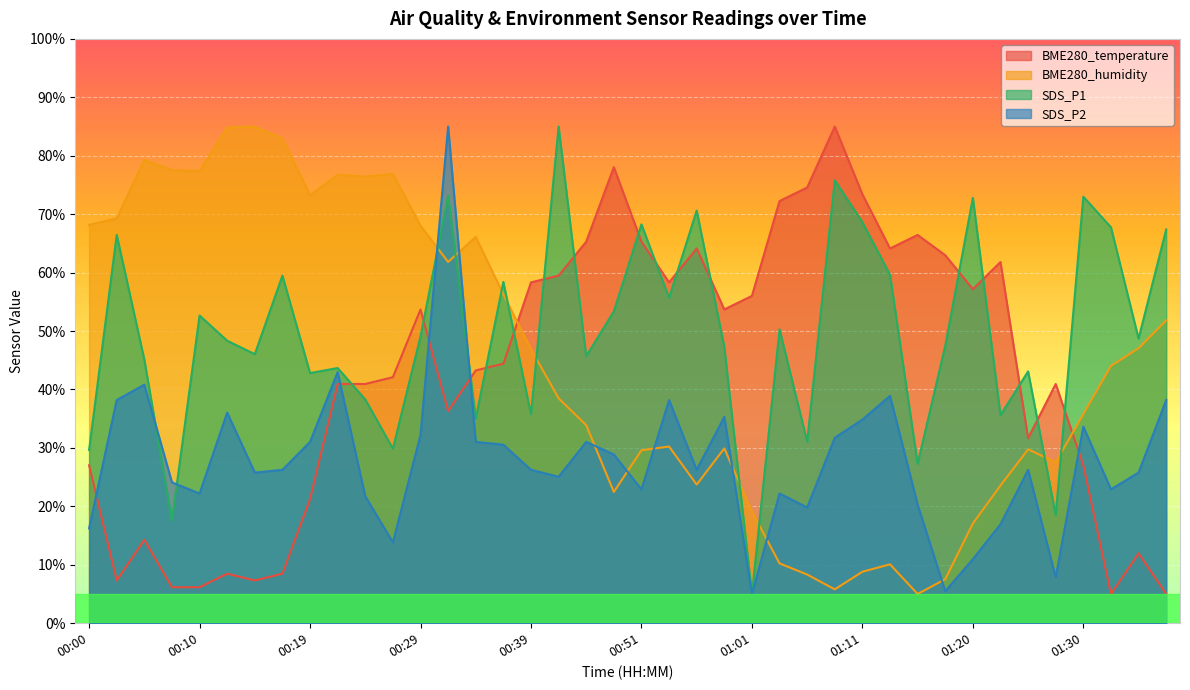

Where does the BME280_humidity series first go above 44?

00:00